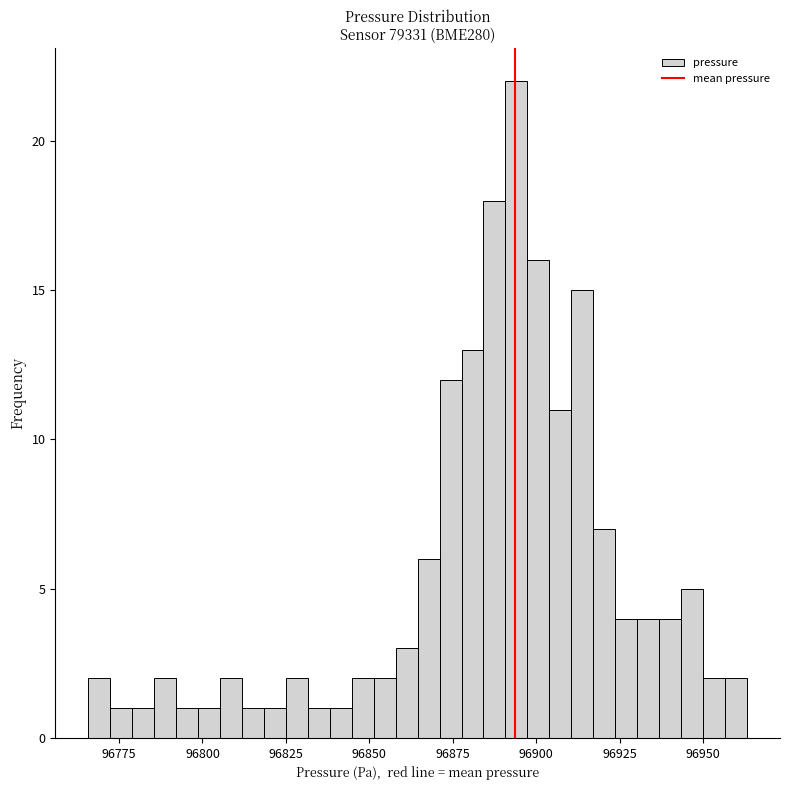

Around what value on the x-axis is the tallest bar? Give the approximate position of its centre, as read against the axis.

96895